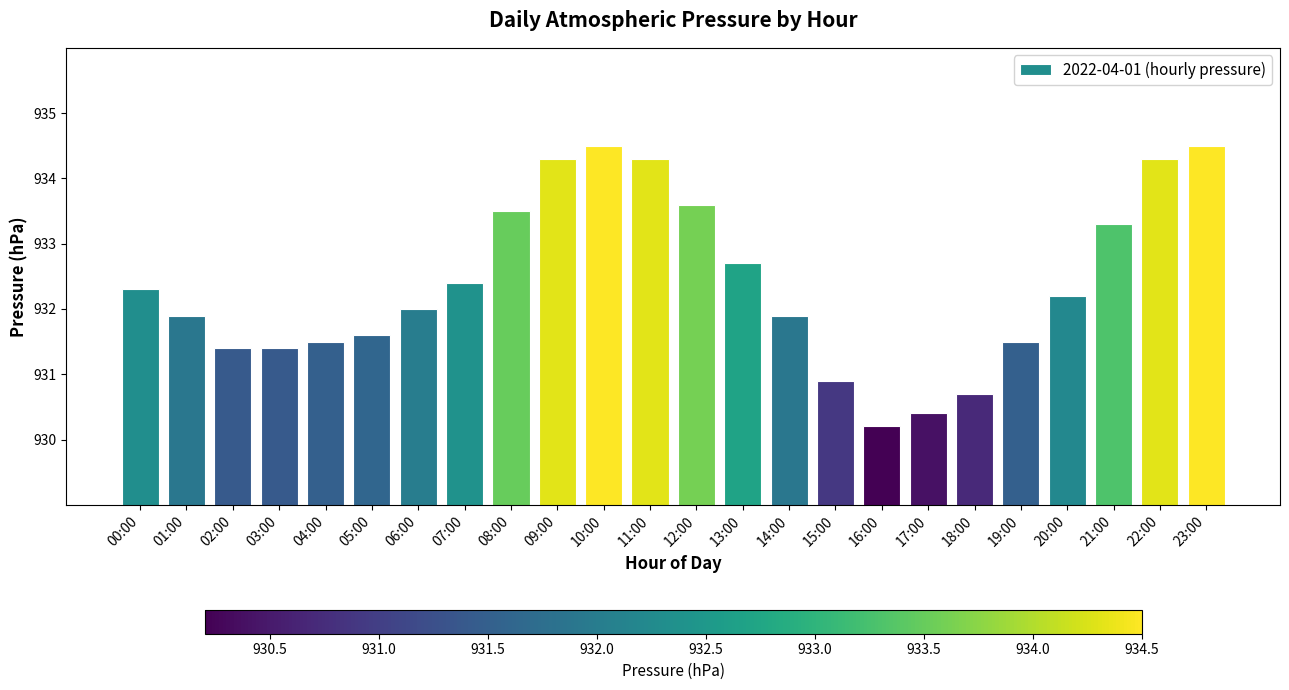

What is the value of the 20th bar from the left?

931.5